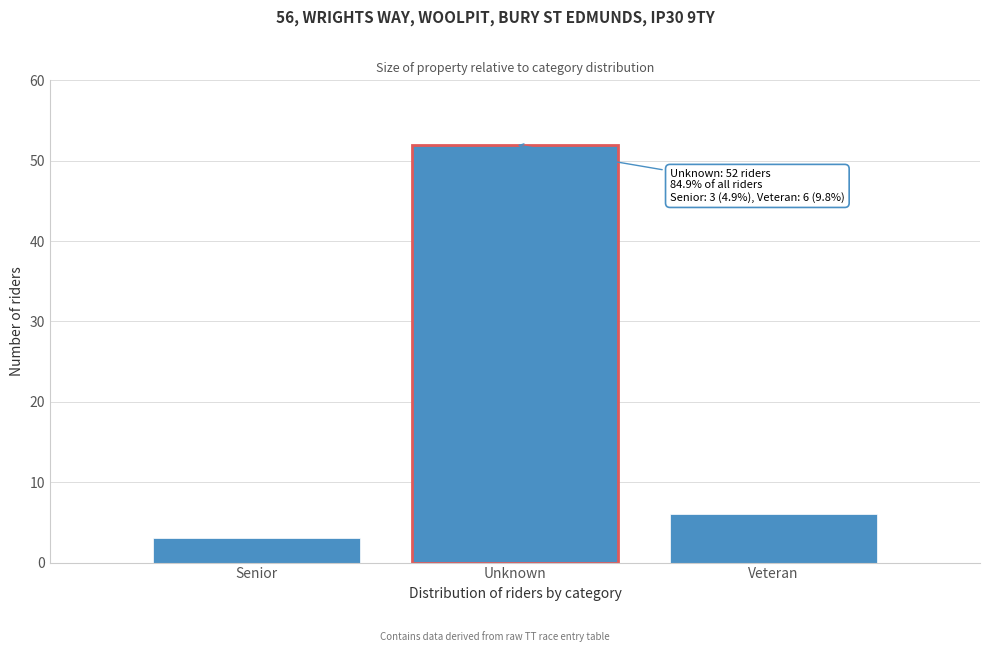

Reading left to right, list all the values displayed in this chart.

3	52	6